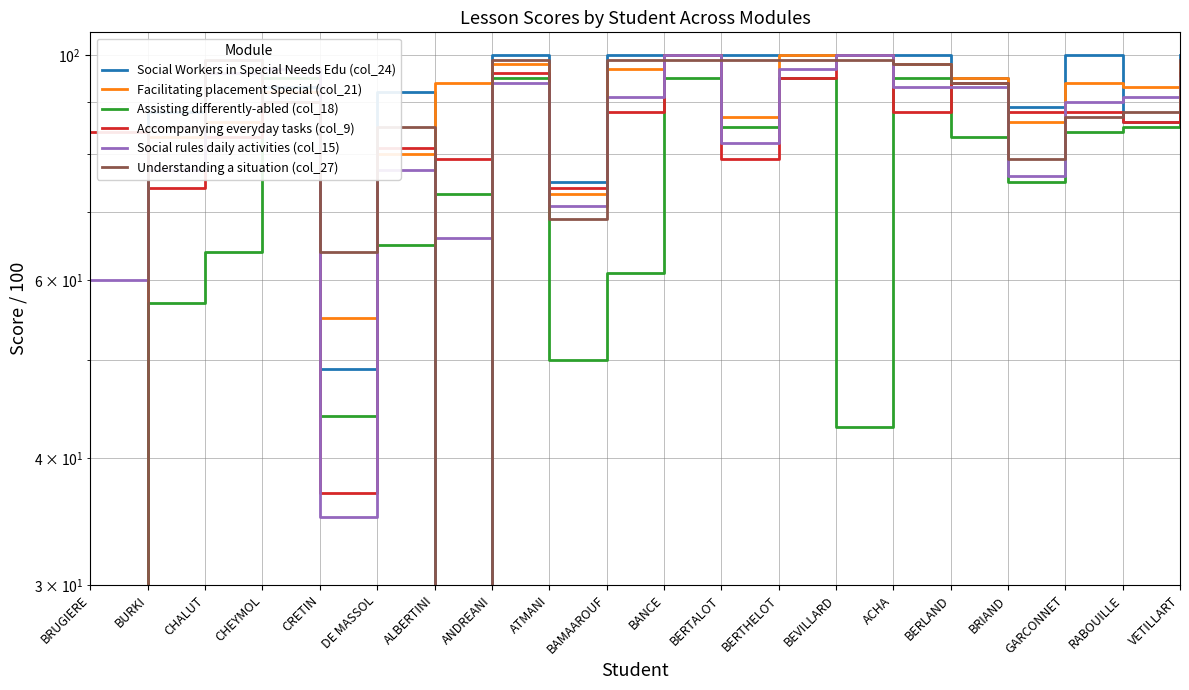

How many data points in Facilitating placement Special (col_21) are less than 94?

10